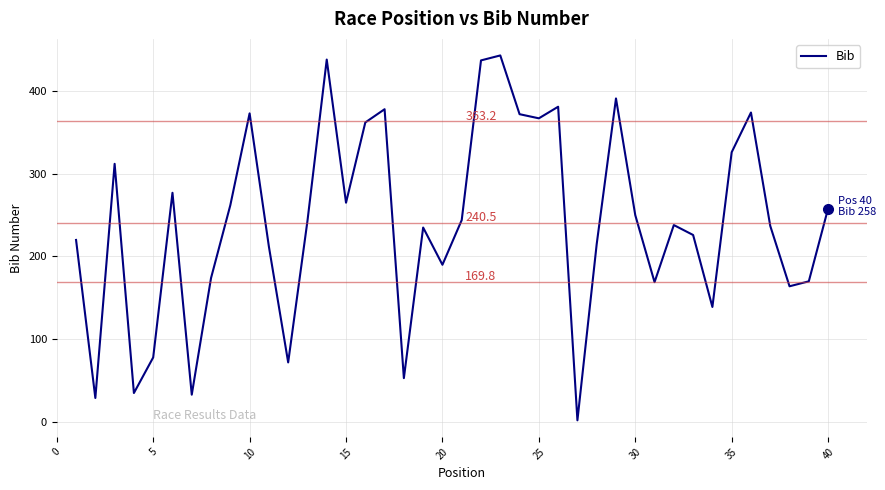

What is the difference between the maximum and minimum values?

441